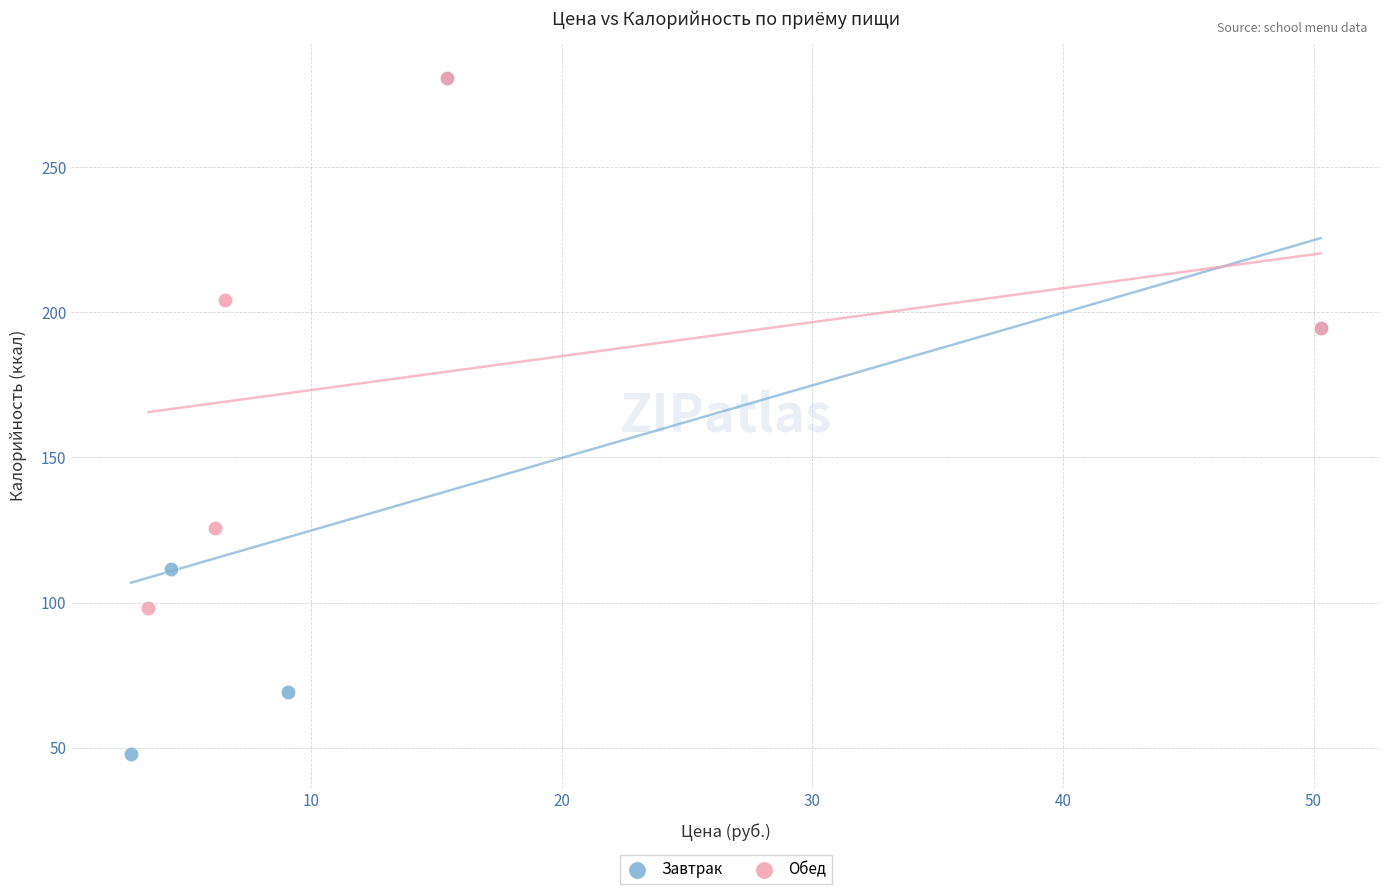

Which series has the largest Y range (max minus min)?

Завтрак